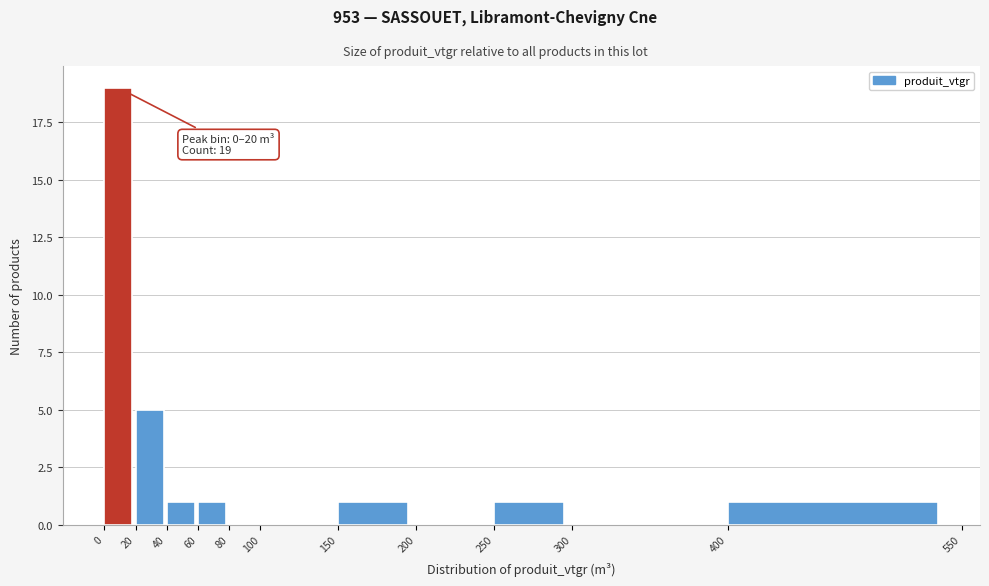

Over which range of the x-axis is the bar tallest?

0 to 20